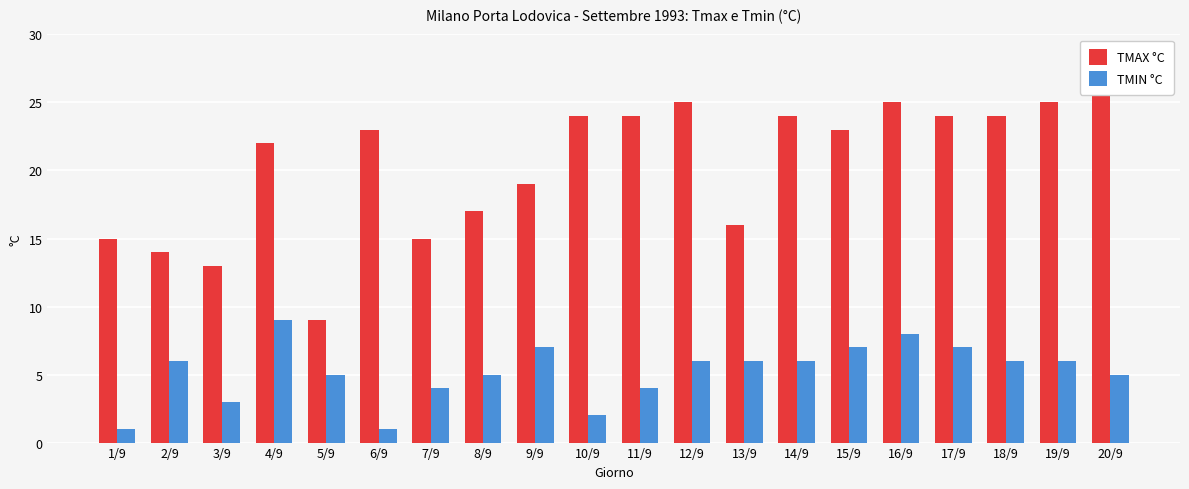

Rank the series by their average value, from lowest to highest.

TMIN °C, TMAX °C